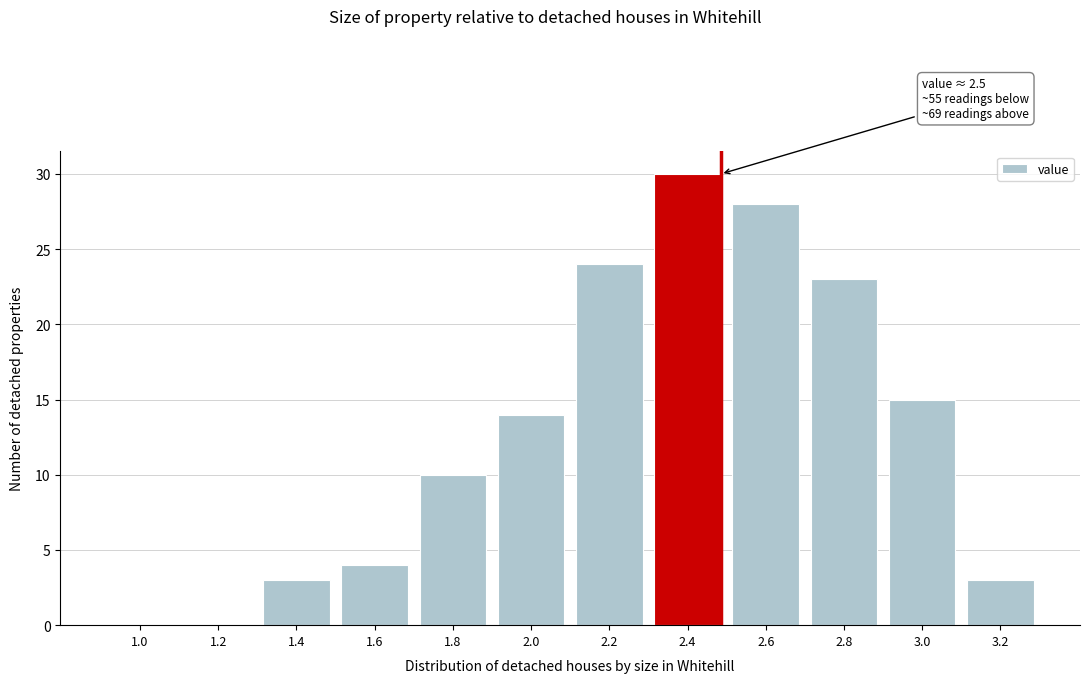

Reading right to left, what are all the values shown in this chart?

3.2=3	3.0=15	2.8=23	2.6=28	2.4=30	2.2=24	2.0=14	1.8=10	1.6=4	1.4=3	1.2=0	1.0=0